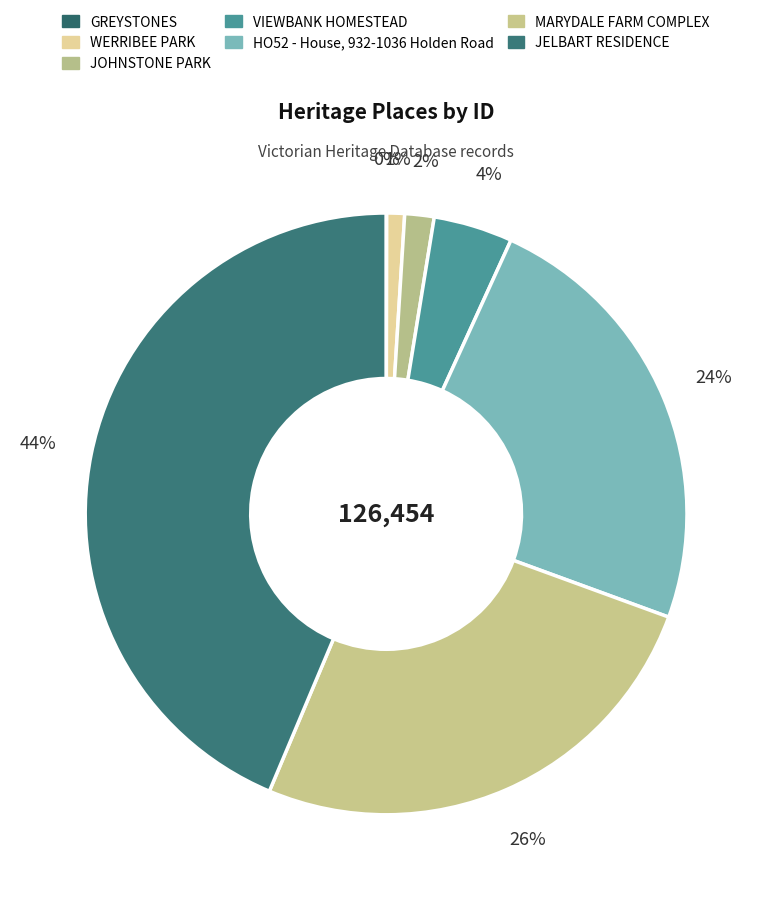

To the nearest percent, what is the difference between the HO52 - House, 932-1036 Holden Road and GREYSTONES slice percentages?

24%